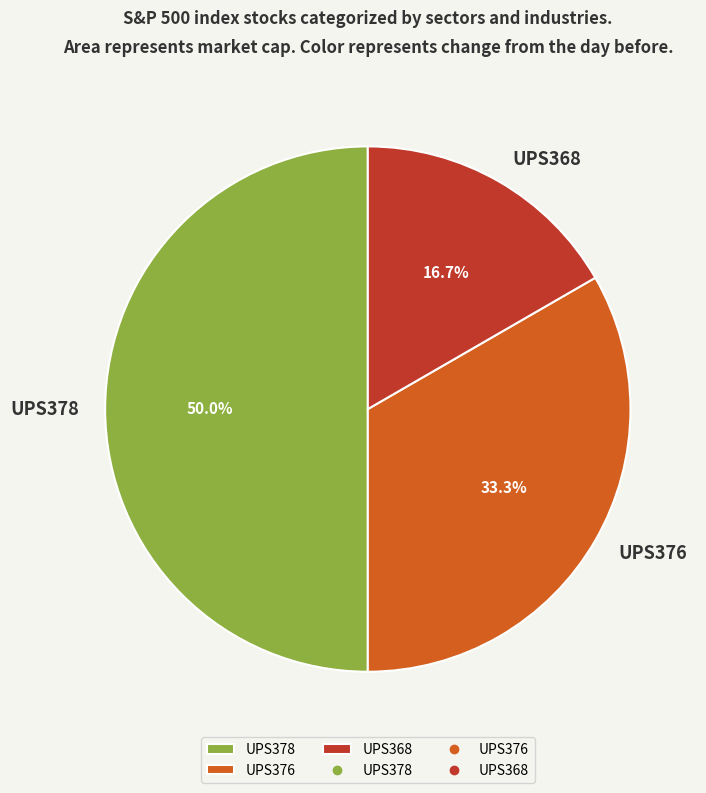

Count the number of slices in the pie.

3